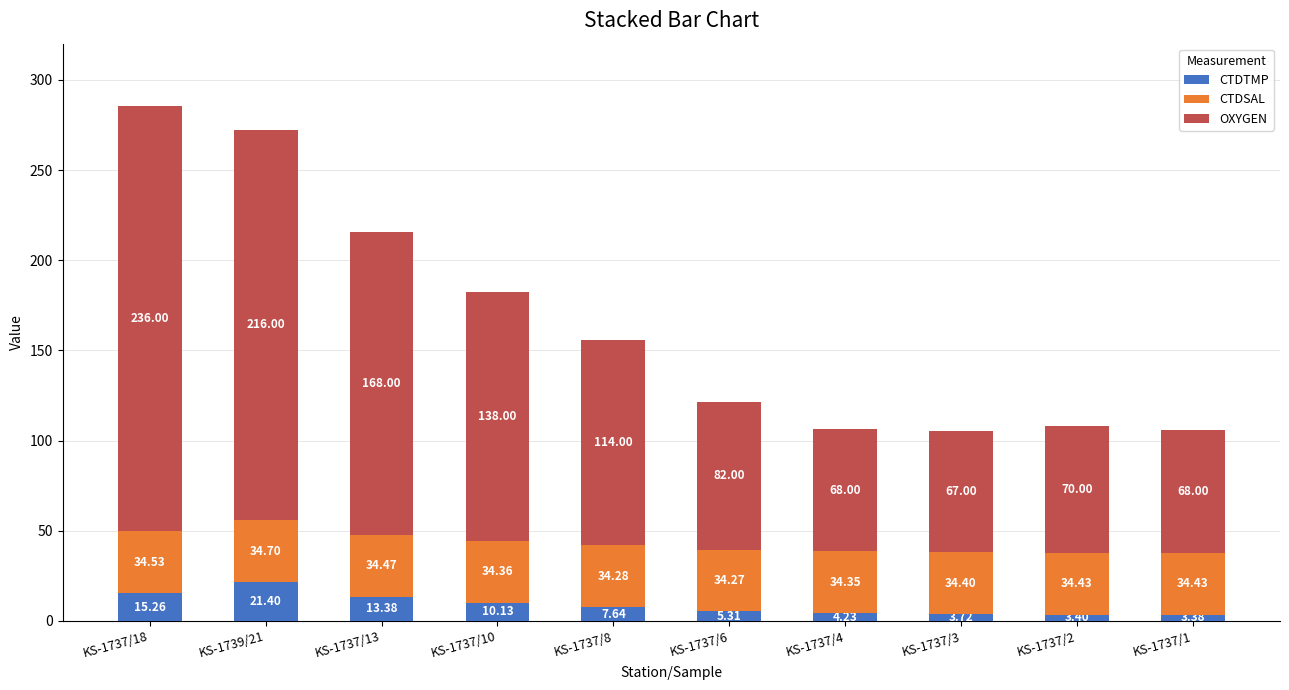

Are the bars horizontal?

No